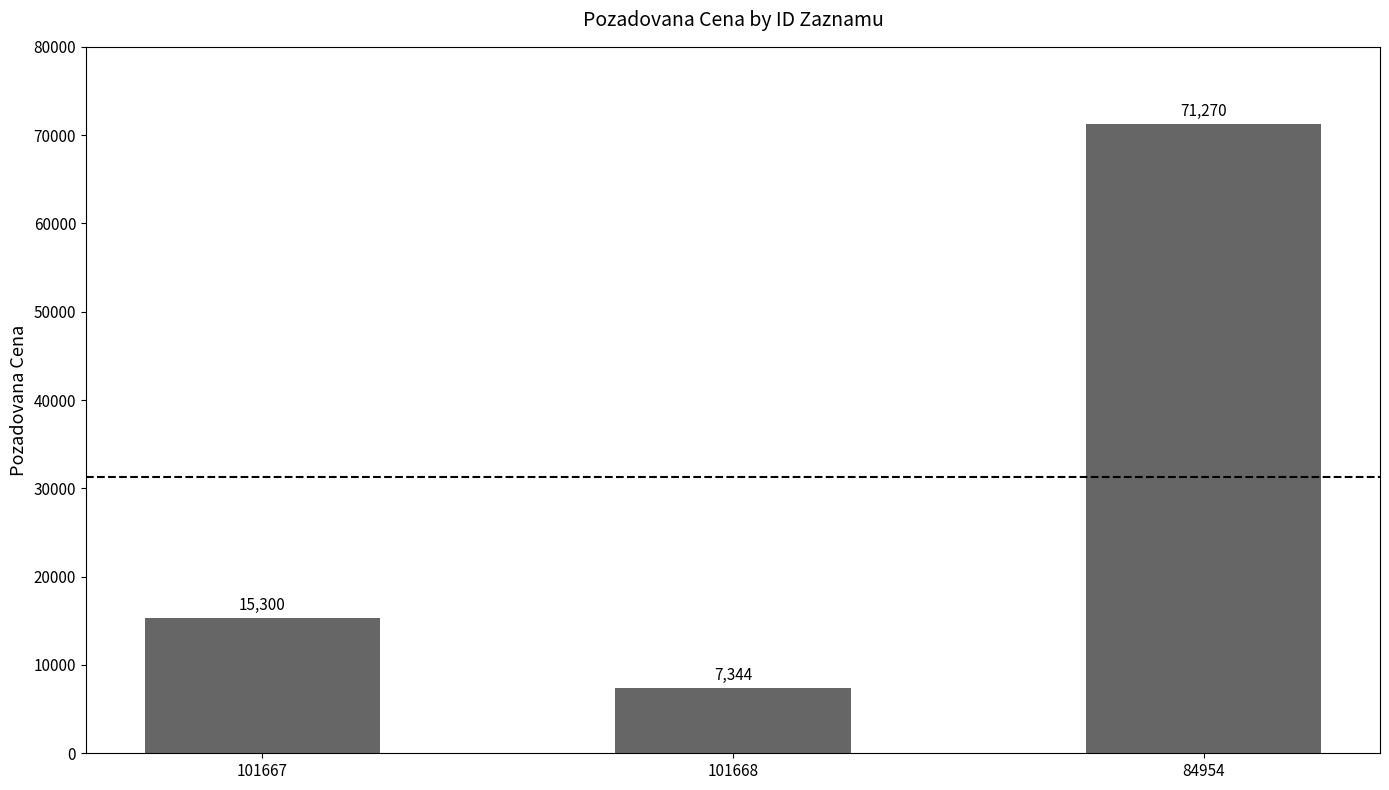

What is the smallest value displayed?

7344